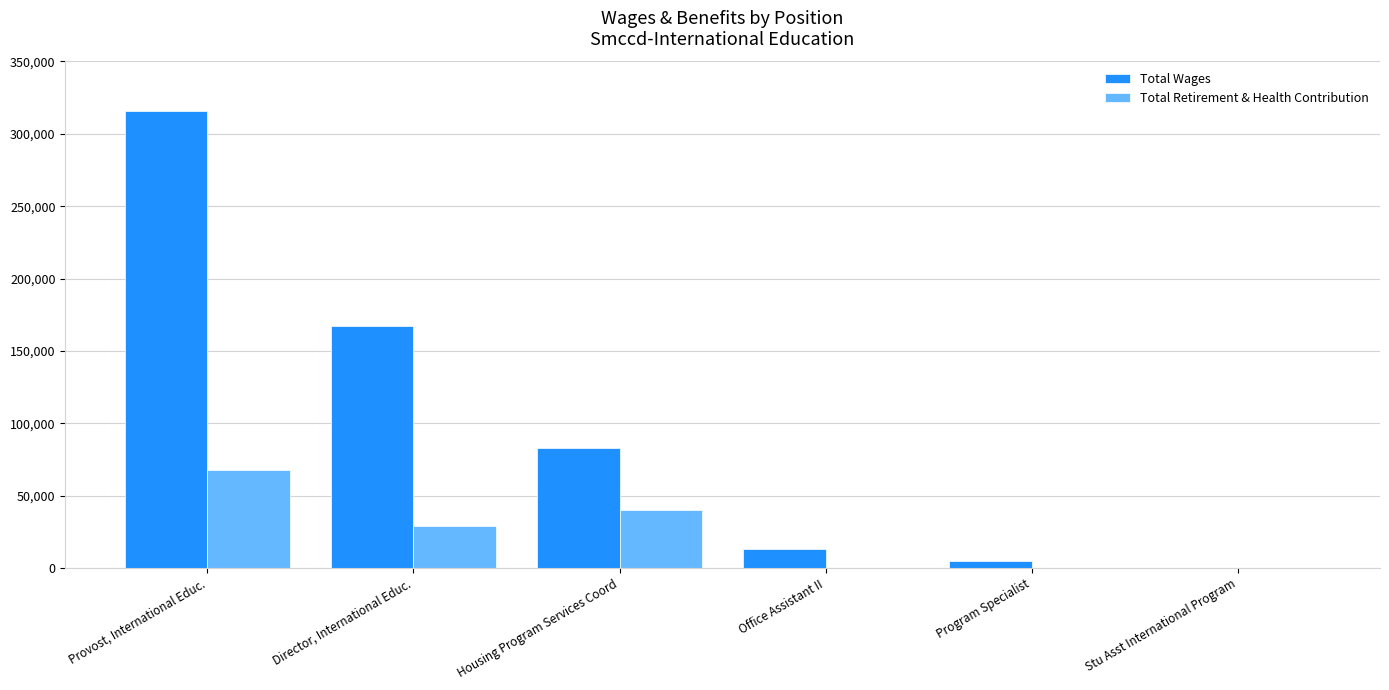

Count the Total Retirement & Health Contribution values in the range 0 to 40145.

5